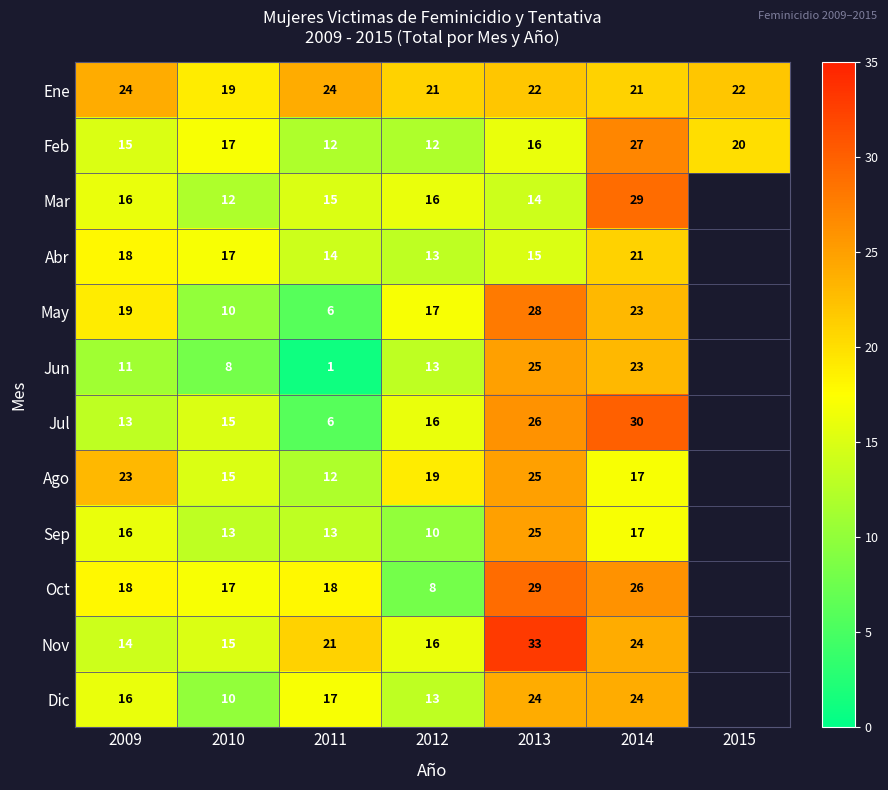

True or false: Oct has a value of 12 at 2012.

False